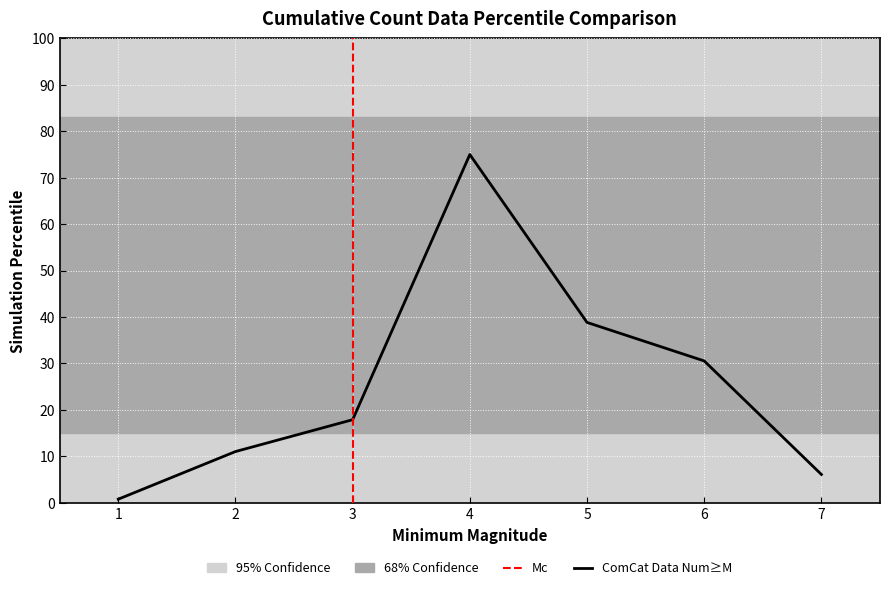

List the labels in order of value, largest first.

4, 5, 6, 3, 2, 7, 1